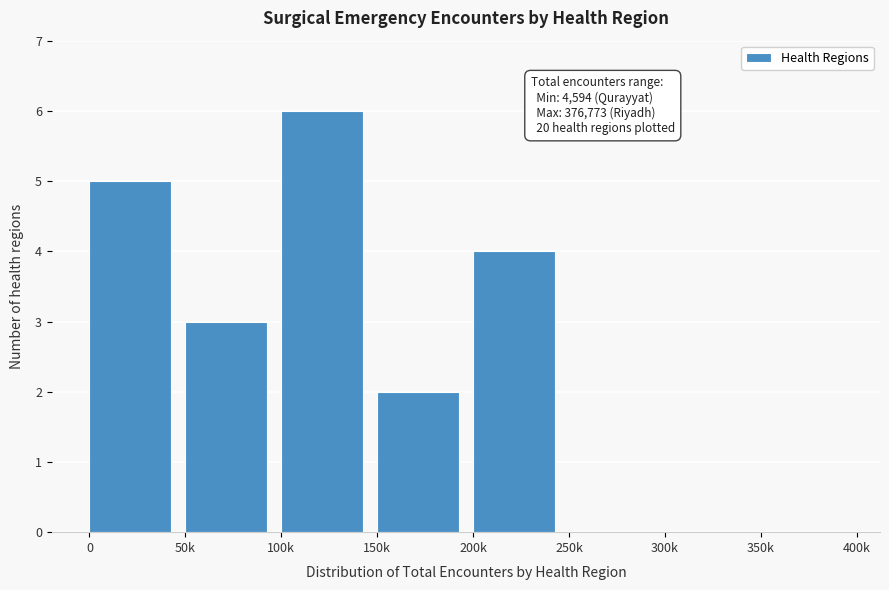

Reading left to right, what are all the values shown in this chart?

0=5	50k=3	100k=6	150k=2	200k=4	250k=0	300k=0	350k=0